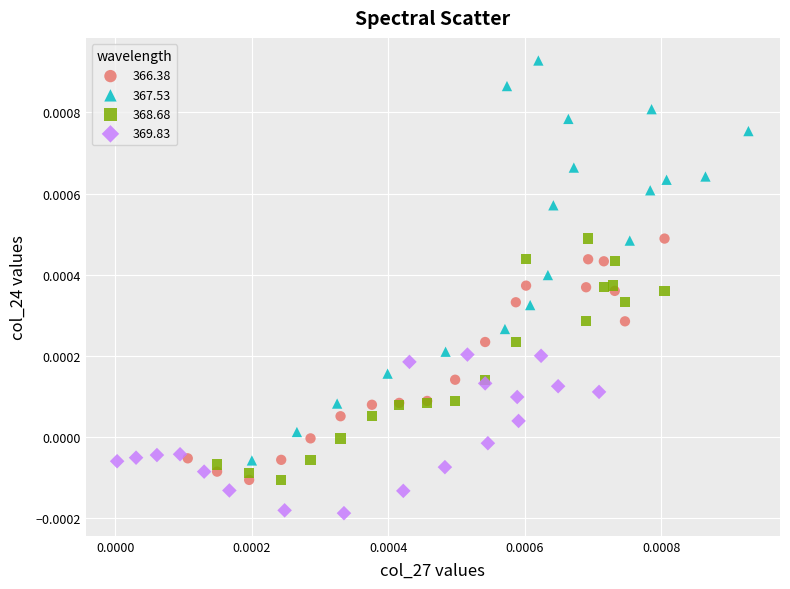

What are all the series names shown in the legend?

366.38, 367.53, 368.68, 369.83